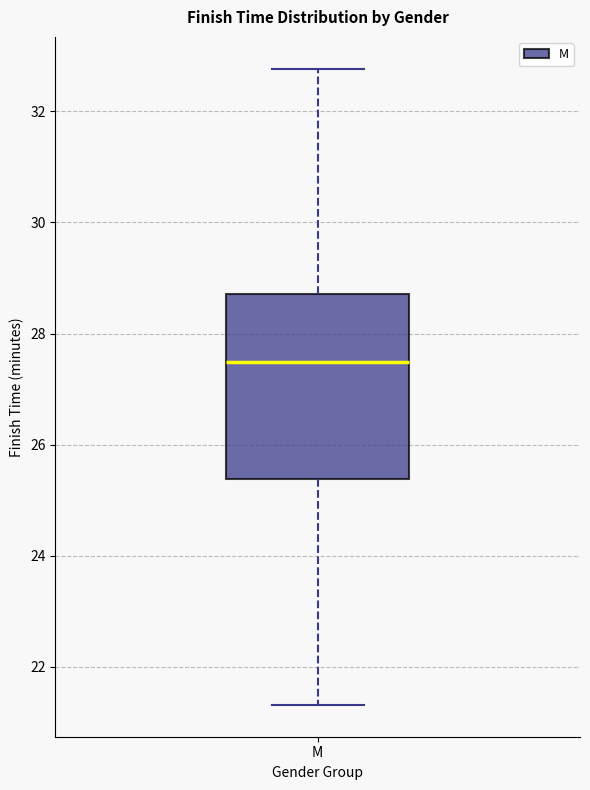

Transcribe this box plot: give where the median line is, the range the box spans, and where the two whiskers end, as read against the y-axis. The values are not printed on the chart, so give them approximately, as read against the axis.

median 27.4, box 25.4 to 28.8, whiskers 21.4 to 32.8